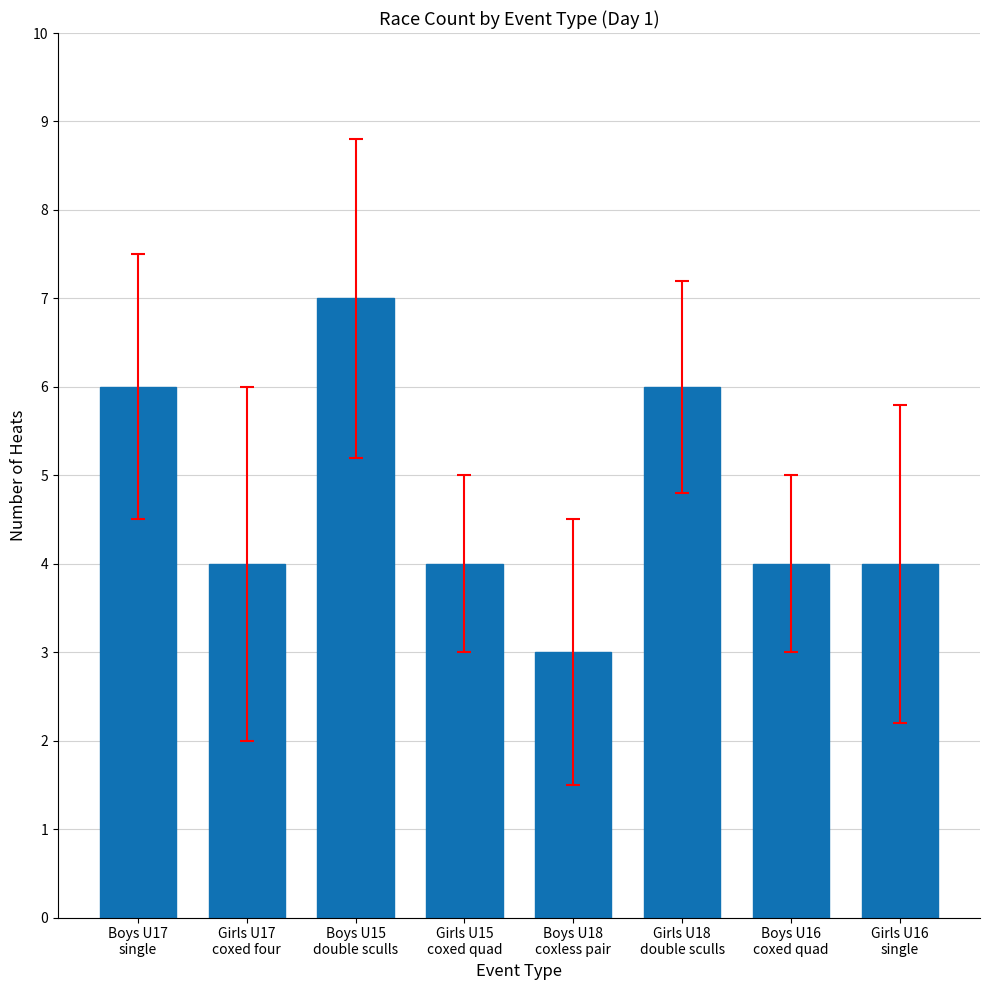

What is the difference between the values at Boys U17
single and Girls U15
coxed quad?

2